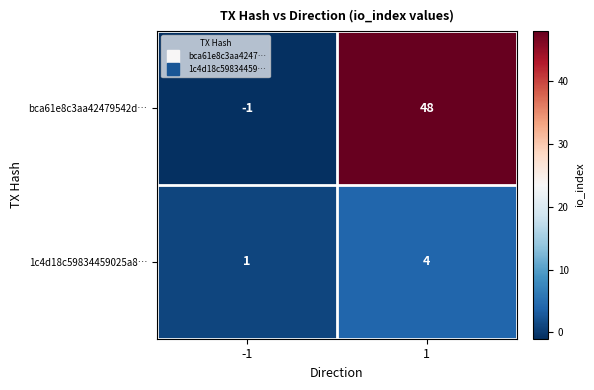

What is the spread (max minus min) of values at 1?

44